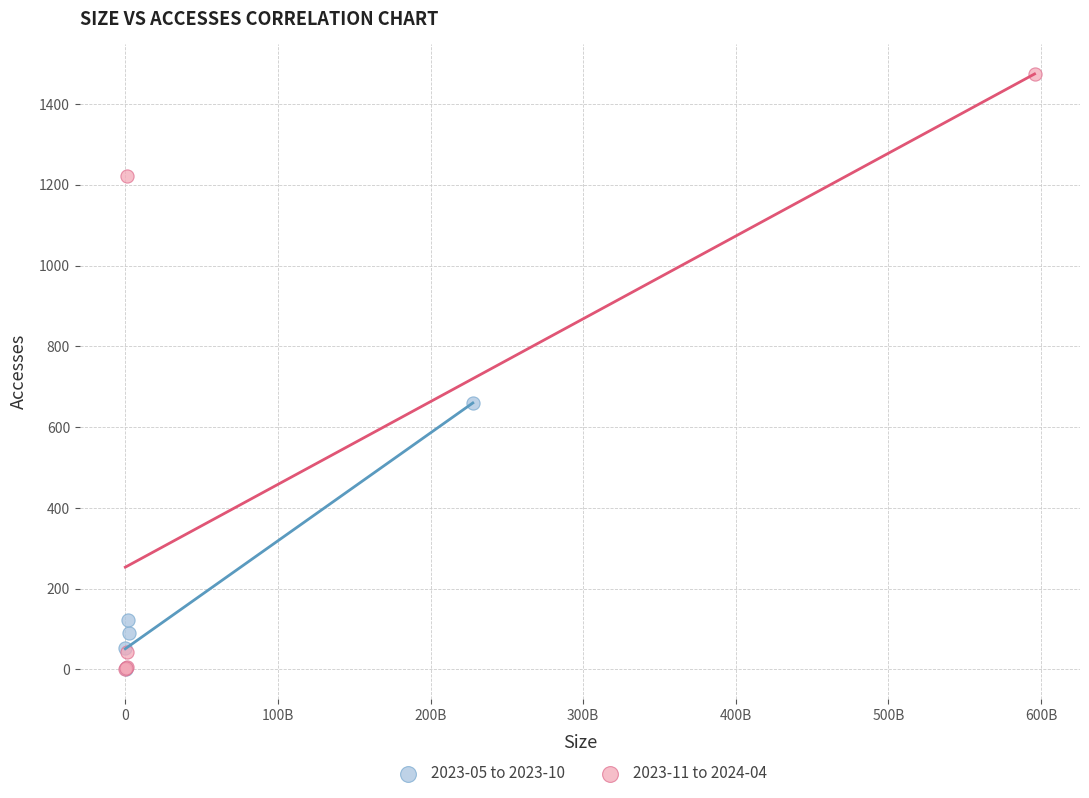

Which series reaches the maximum Y coordinate?

2023-11 to 2024-04